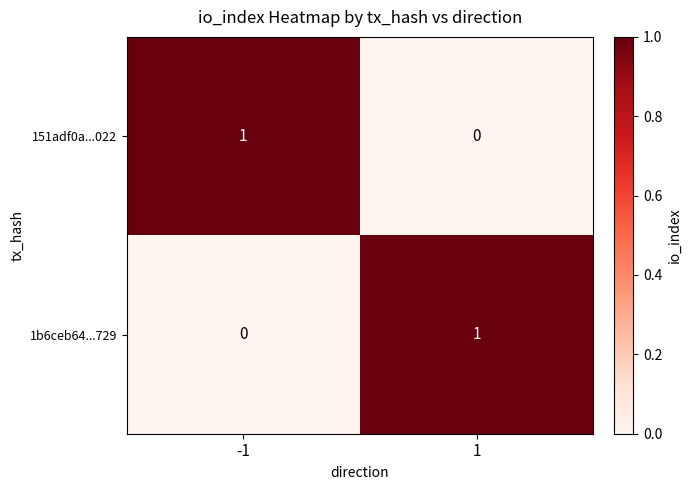

Rank the categories by 151adf0a...022 value from highest to lowest.

-1, 1